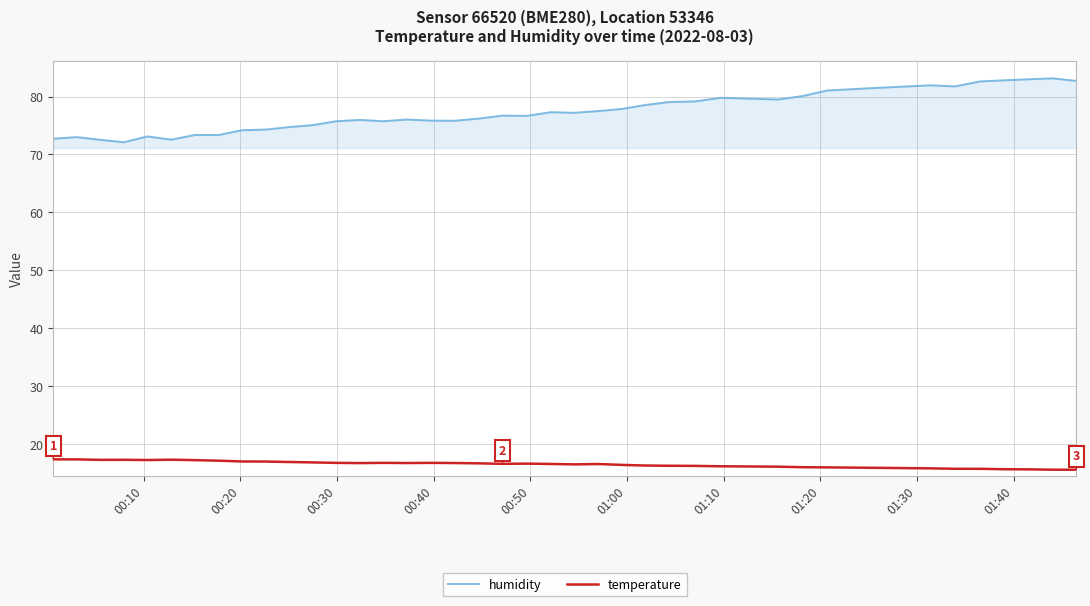

Which series has the largest total across all categories?

humidity